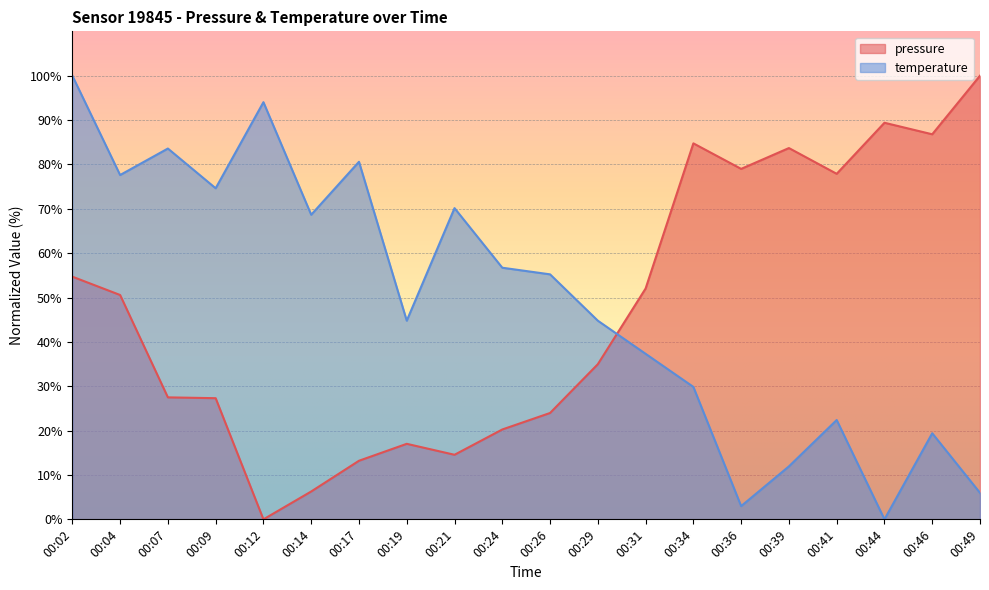

True or false: pressure and temperature intersect in this chart.

True